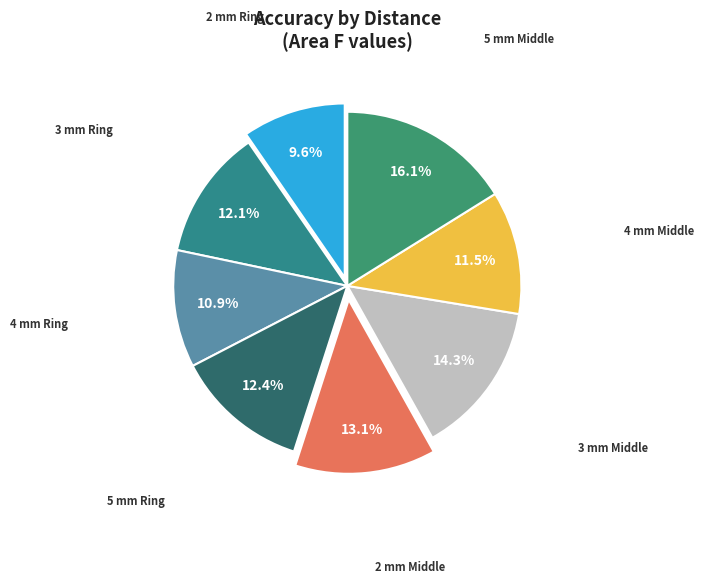

How many segments does this pie chart have?

8